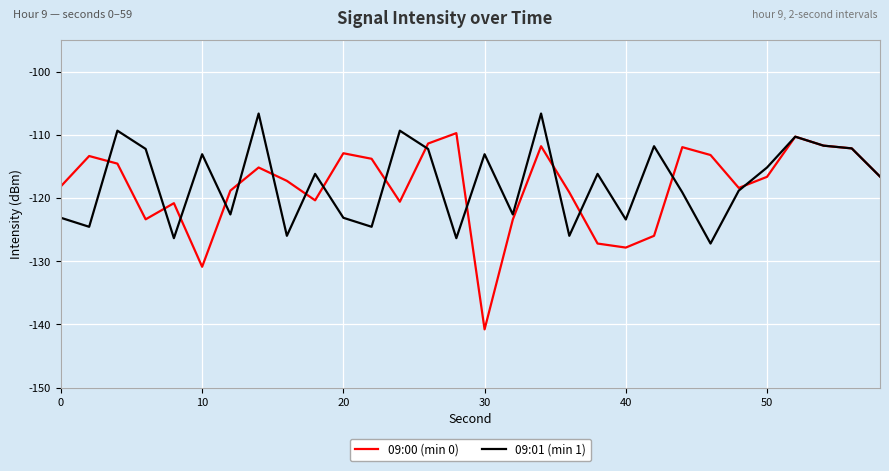

Which series has the largest range (max minus min)?

09:00 (min 0)